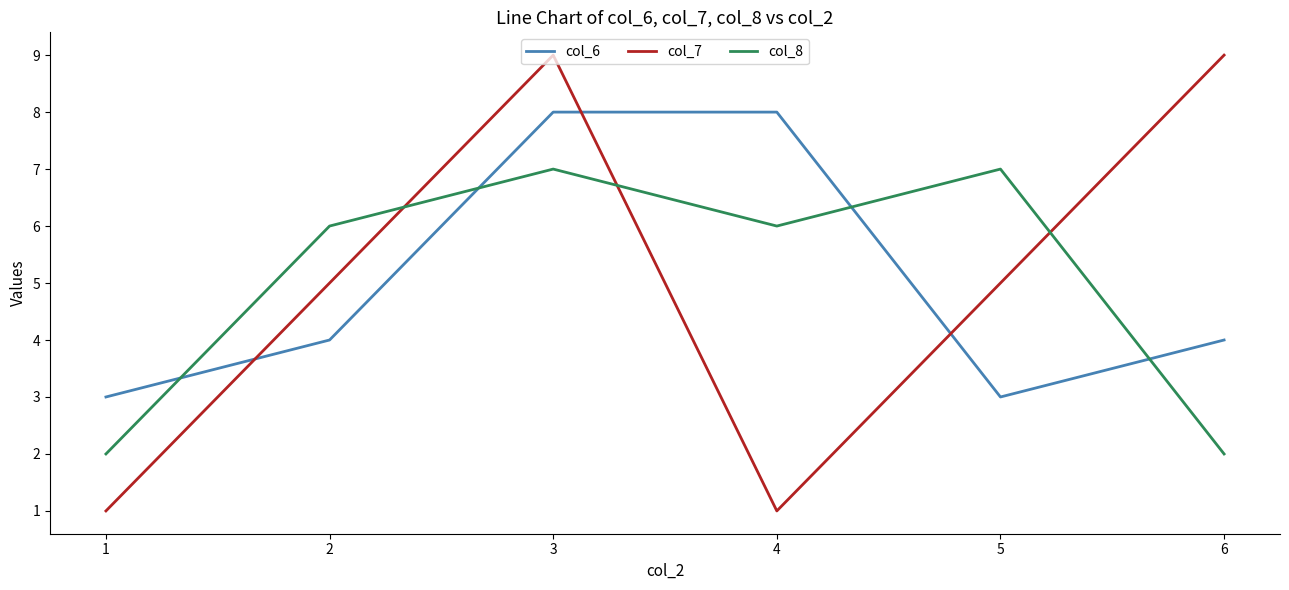

Which series has the largest range (max minus min)?

col_7